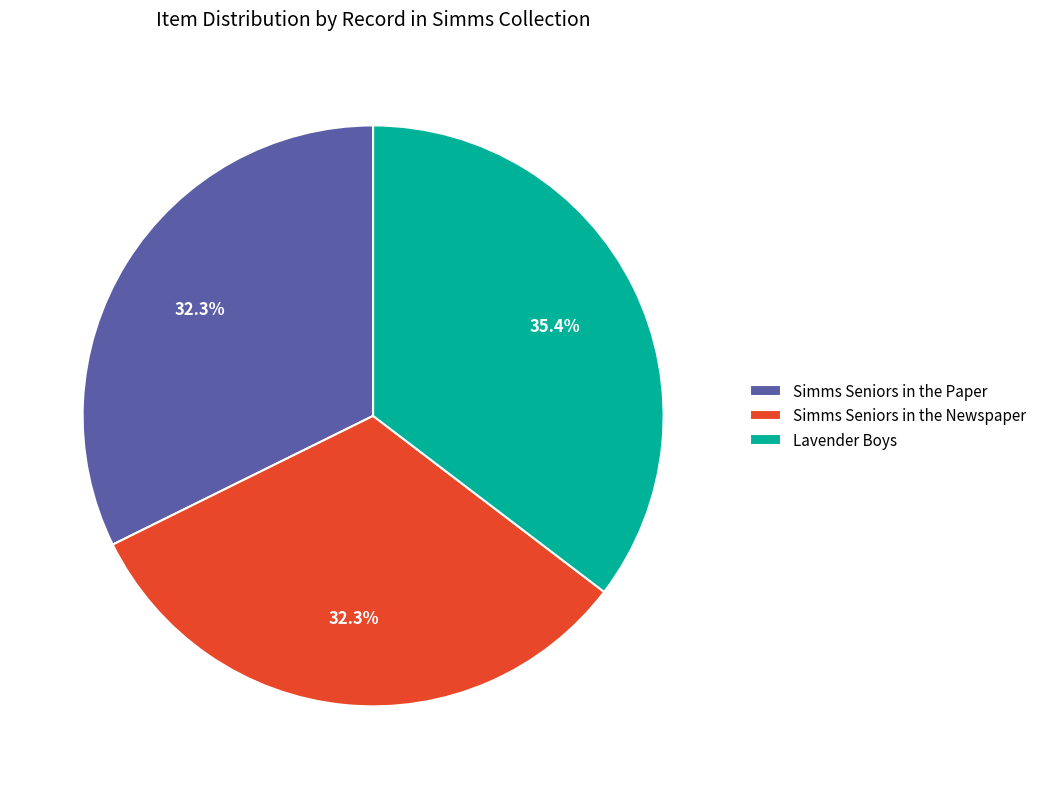

Which slice is the largest?

Lavender Boys